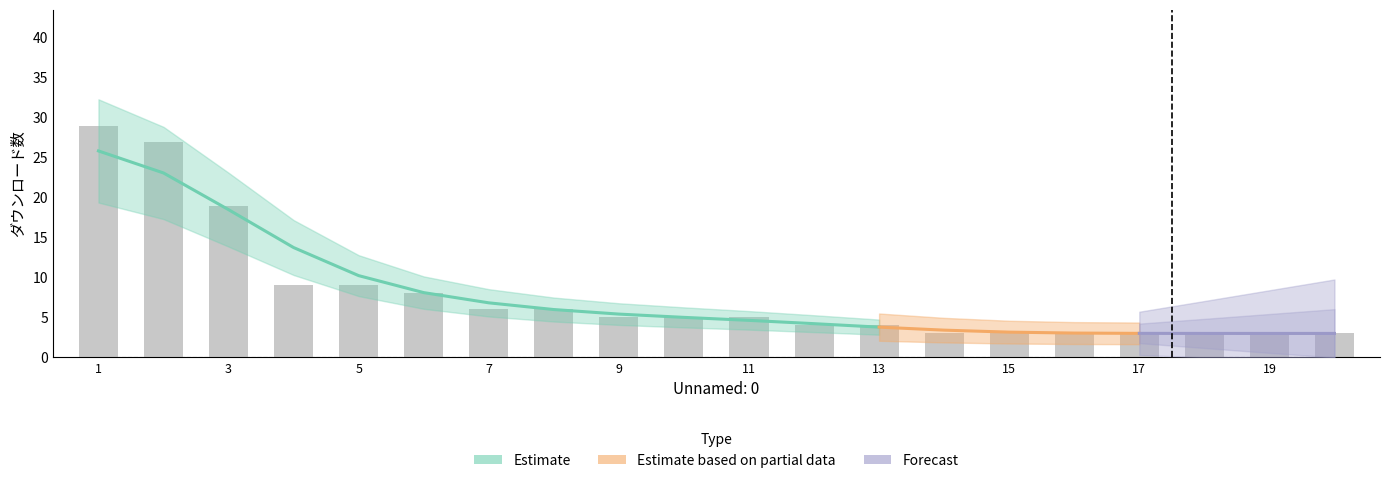

The chart shows a value of 4 at 20. True or false?

False